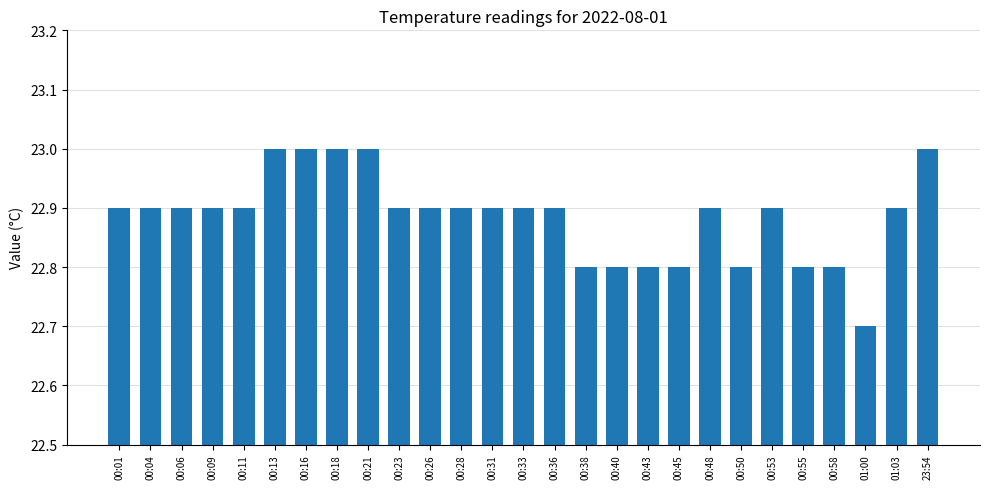

At which category does the chart reach its minimum across all series?

01:00